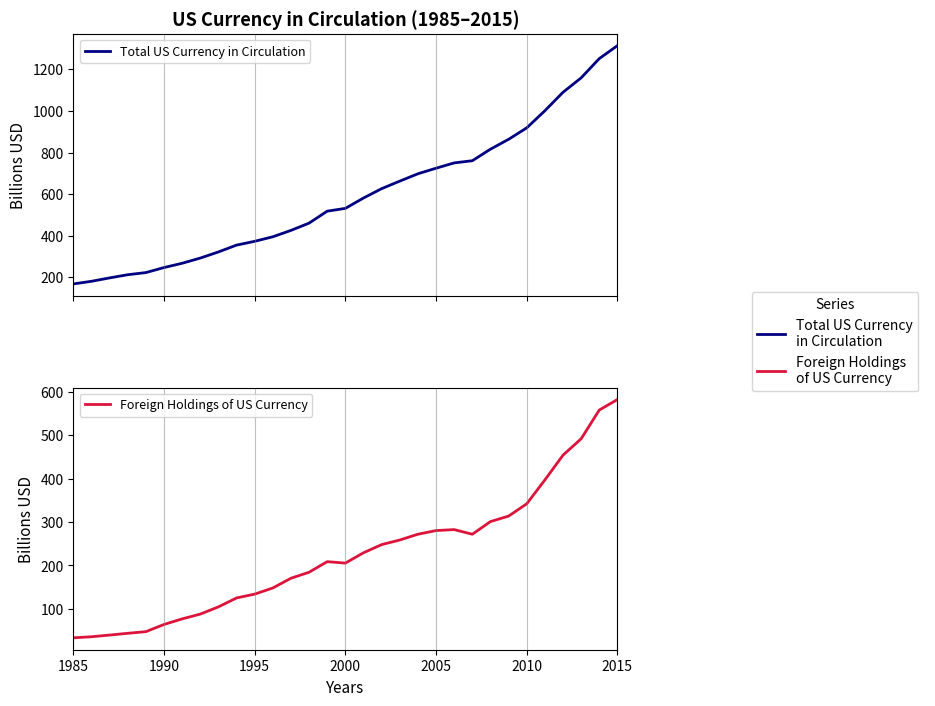

True or false: Foreign Holdings of US Currency has more than 2 points higher than both neighbors.

False